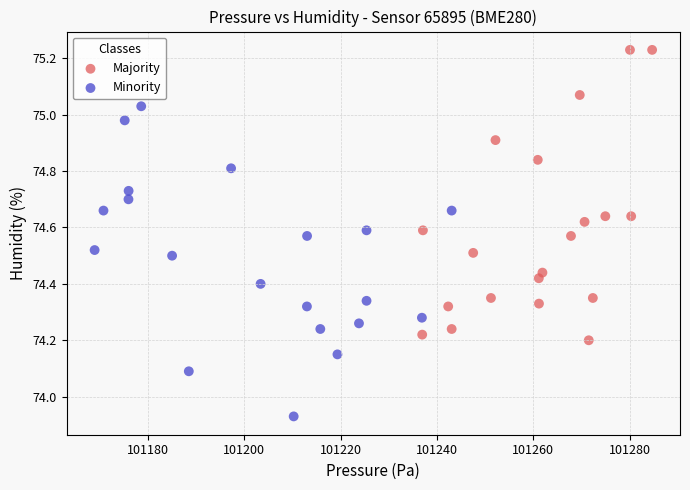

Which series contains the highest Y value?

Majority